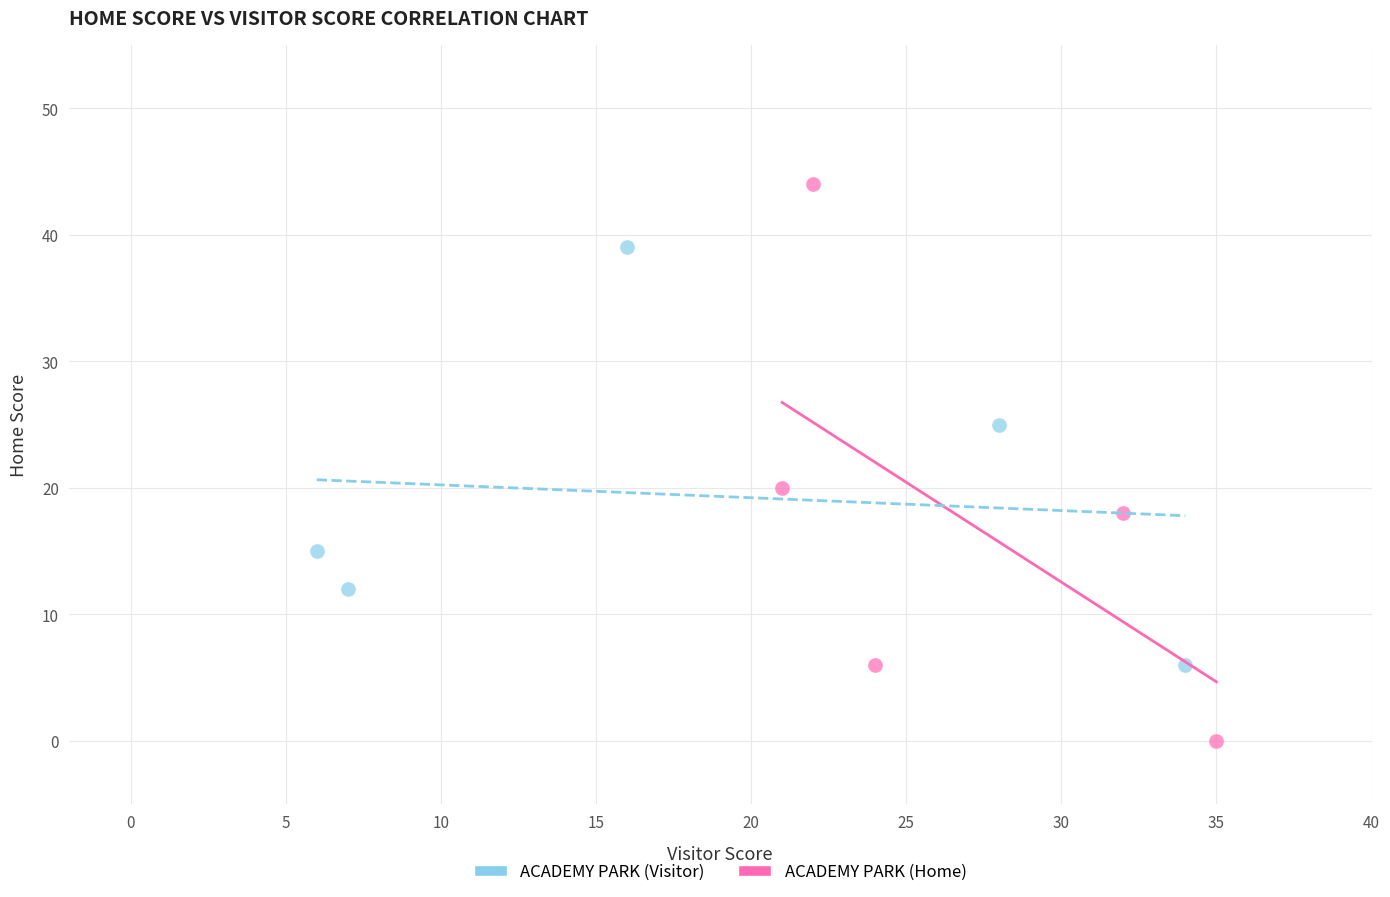

Which series contains the highest Y value?

ACADEMY PARK (Home)